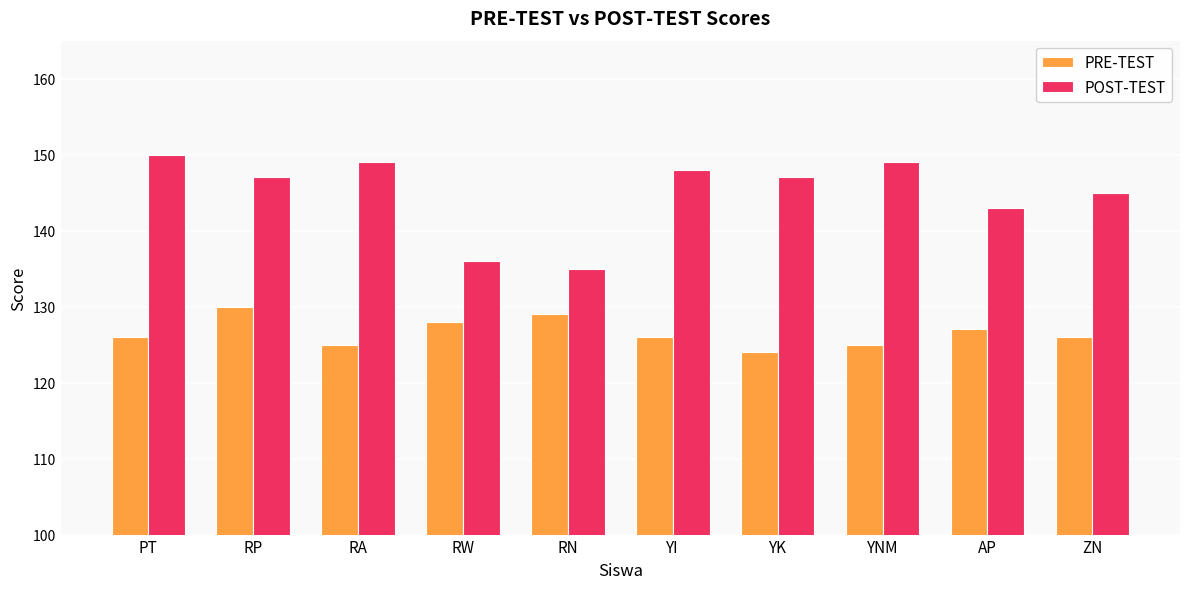

The PRE-TEST series shows 125 at RA. True or false?

True